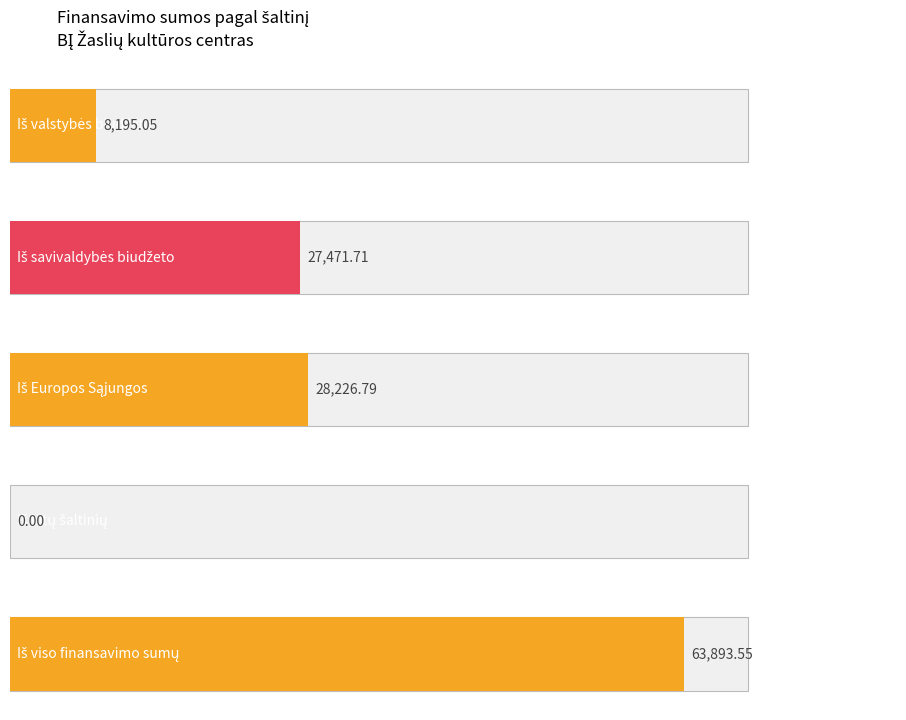

List the labels in order of value, largest first.

Iš viso finansavimo sumų, Iš Europos Sąjungos, Iš savivaldybės biudžeto, Iš valstybės biudžeto, Iš kitų šaltinių